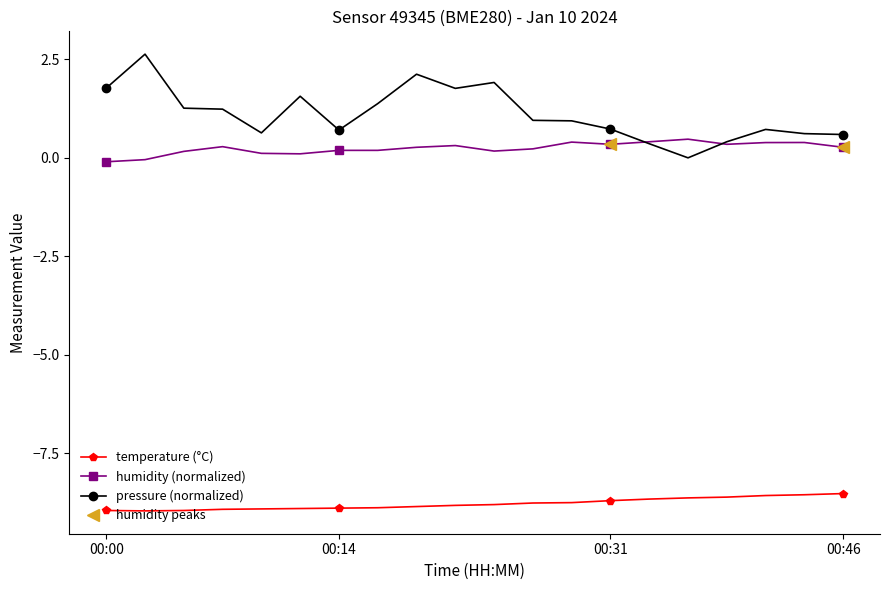

True or false: temperature (°C) and pressure (normalized) cross at least once.

False